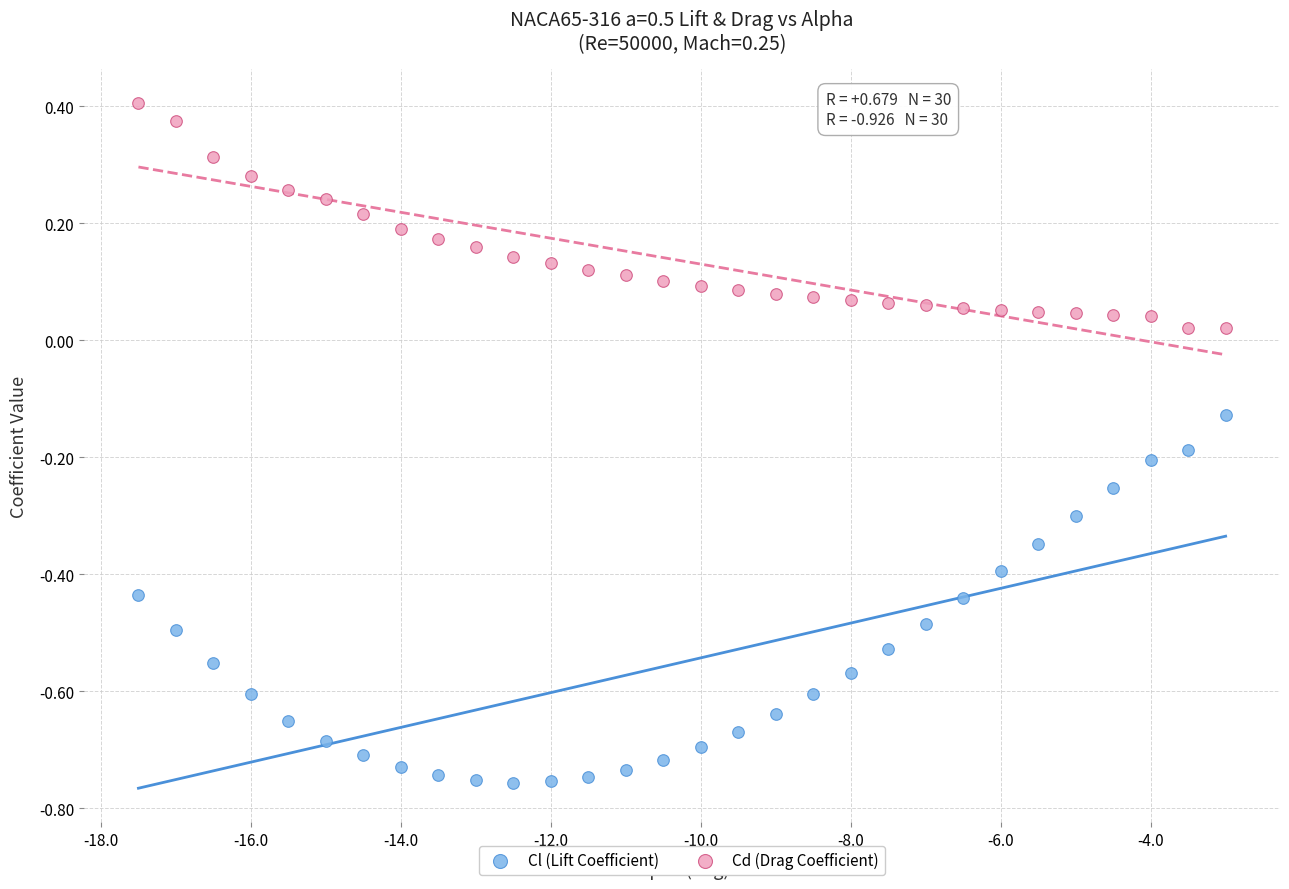

What are all the series names shown in the legend?

Cl (Lift Coefficient), Cd (Drag Coefficient)